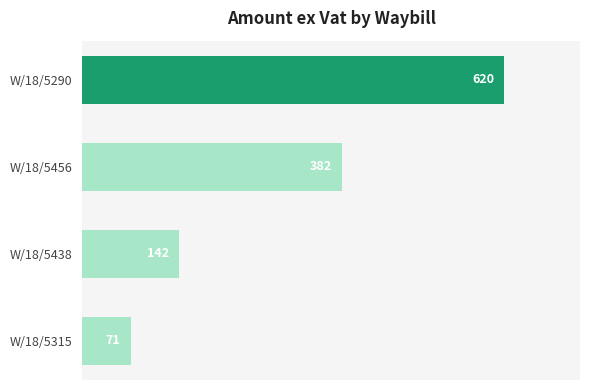

What is the approximate value at W/18/5438?

142.2